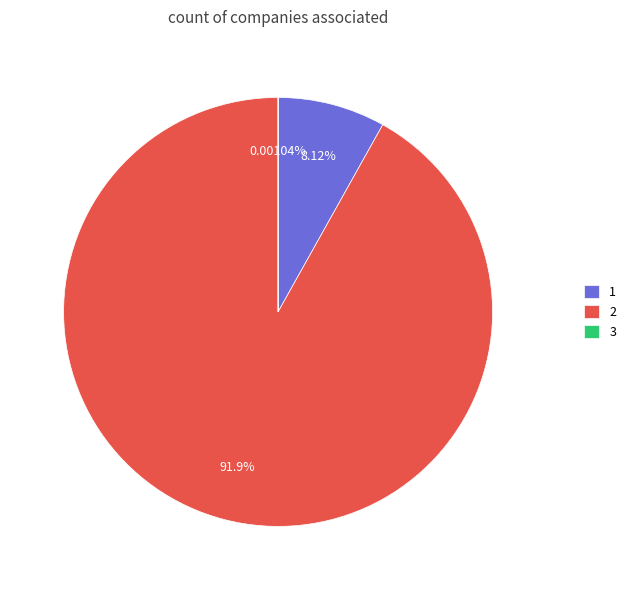

Which slice represents more than half of the pie?

2